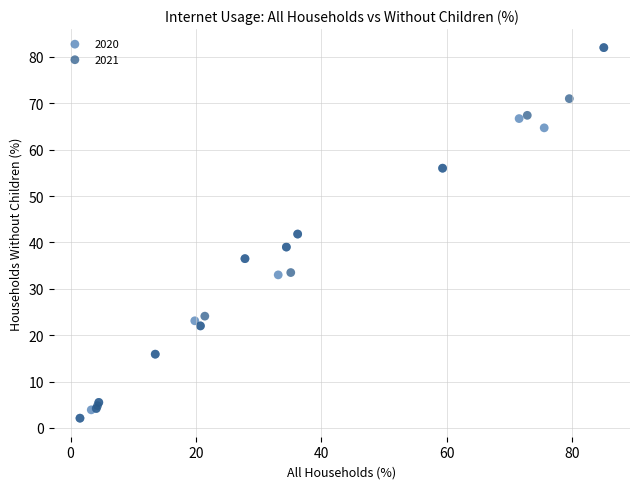

What are all the series names shown in the legend?

2020, 2021